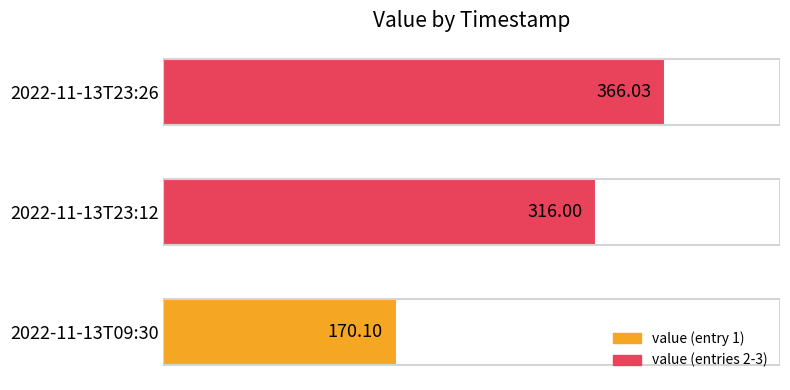

Rank the categories by value from lowest to highest.

2022-11-13T09:30, 2022-11-13T23:12, 2022-11-13T23:26